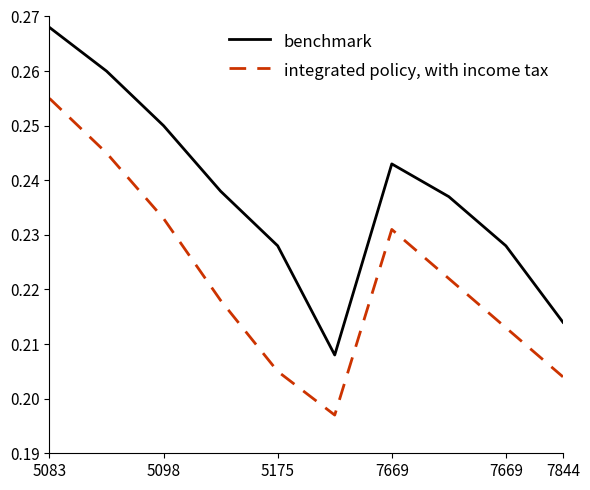

Does the chart display data point markers on the line(s)?

No